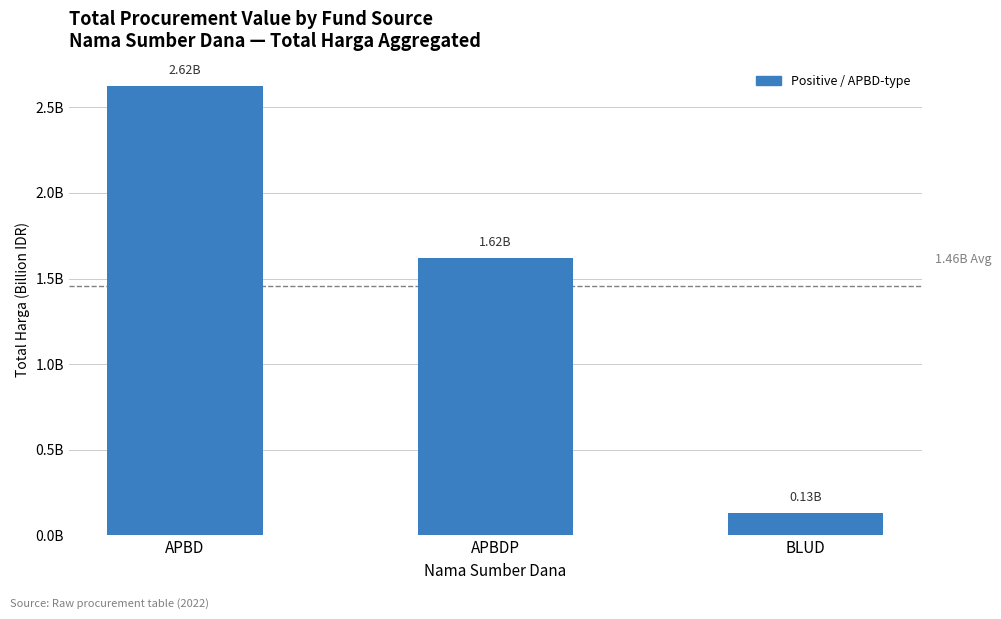

Between APBDP and BLUD, which is larger?

APBDP